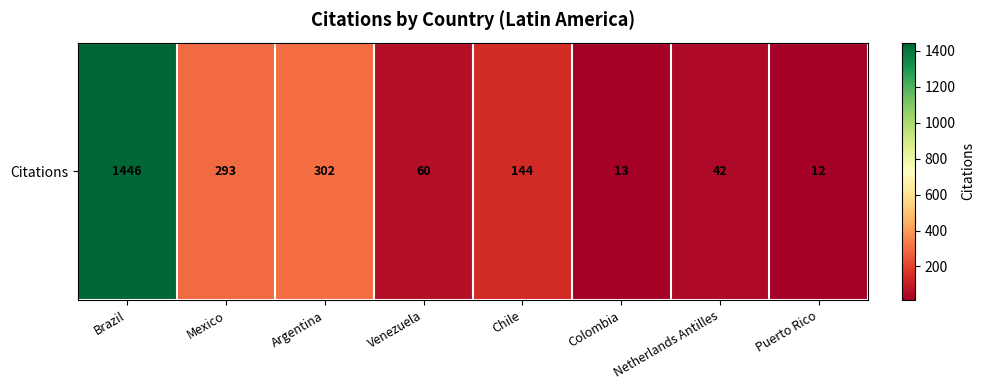

What value does the data have at Chile?

144